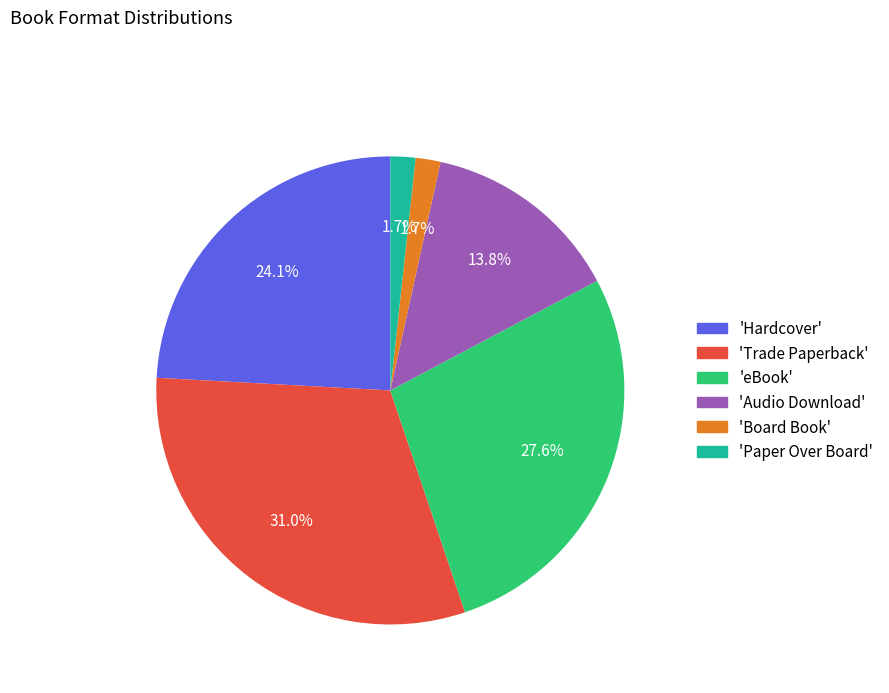

How many segments does this pie chart have?

6